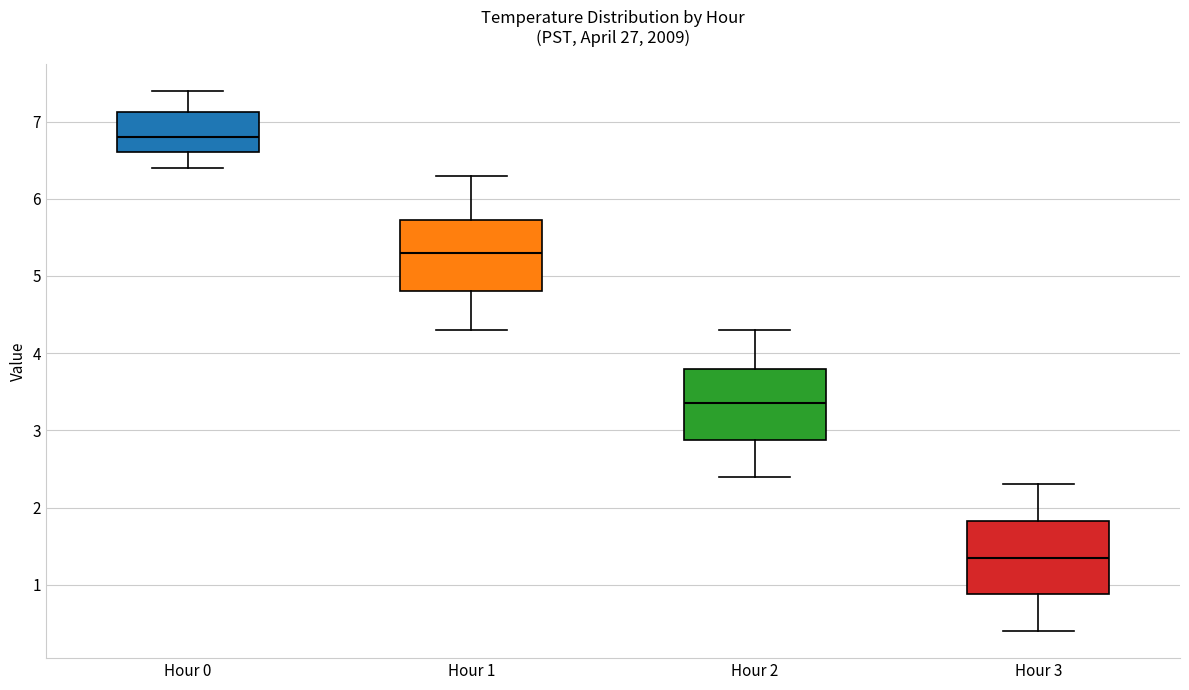

Where does the median line of the box for Hour 0 sit on the y-axis? The values are not printed on the chart, so give them approximately, as read against the axis.

6.8